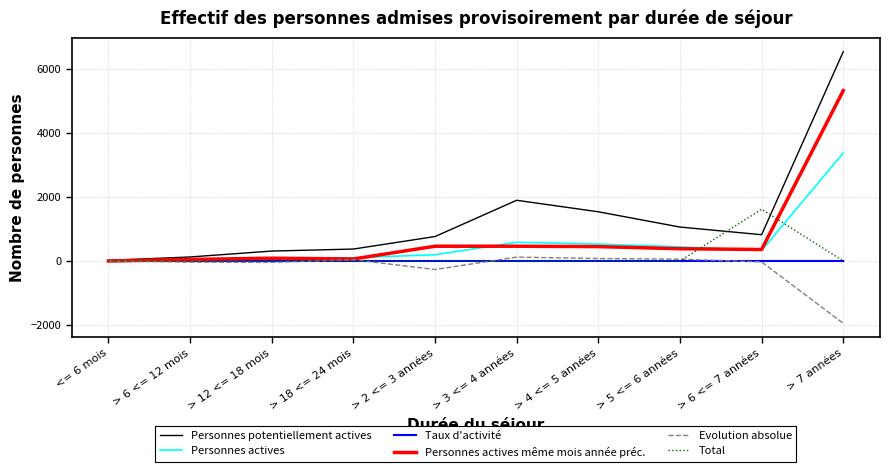

At which category does the chart reach its minimum across all series?

> 7 années